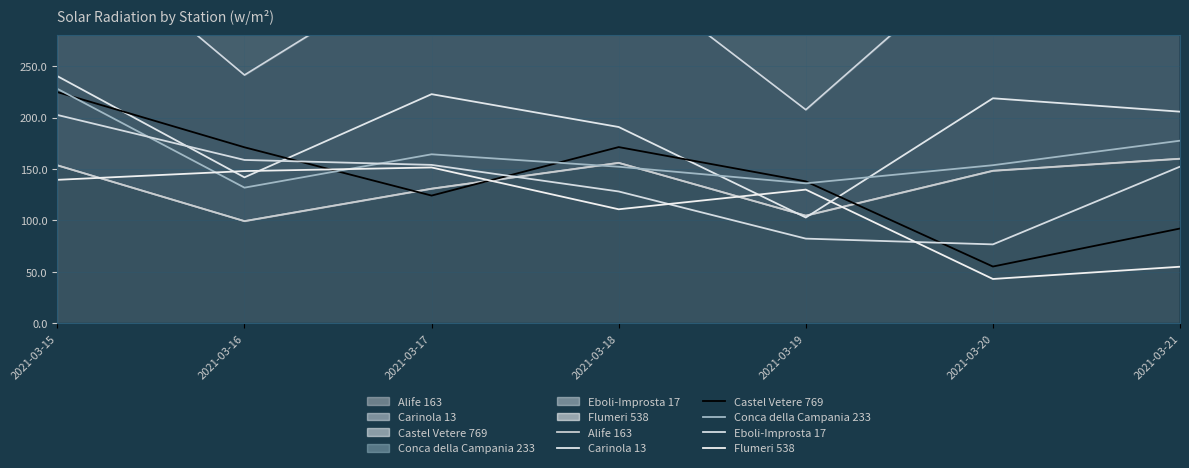

How many values in the Castel Vetere 769 series are below 138?

3